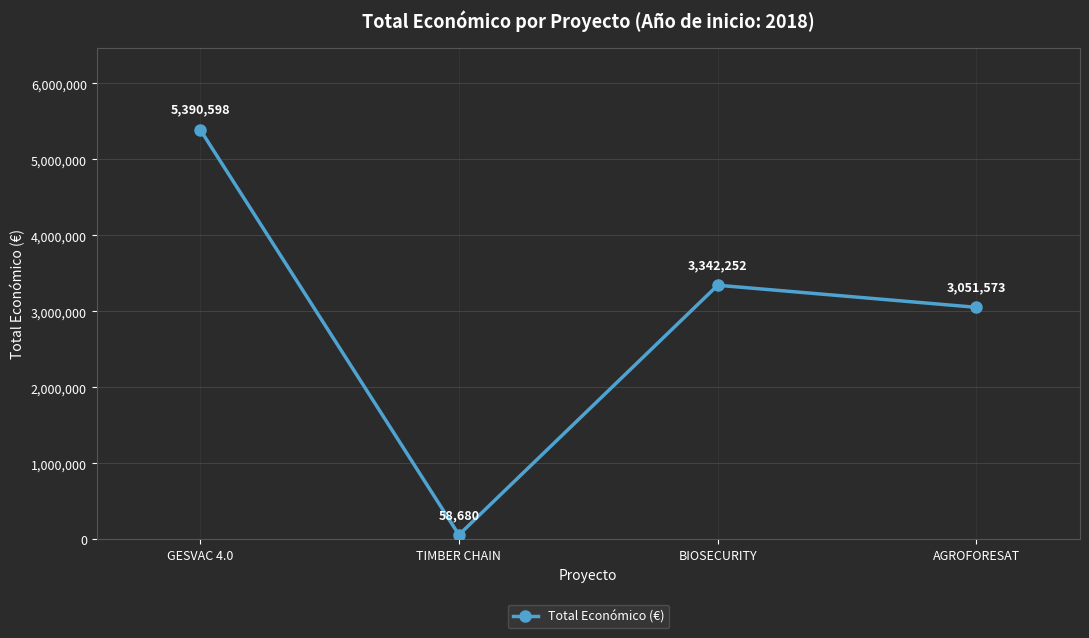

What is the greatest value displayed?

5390598